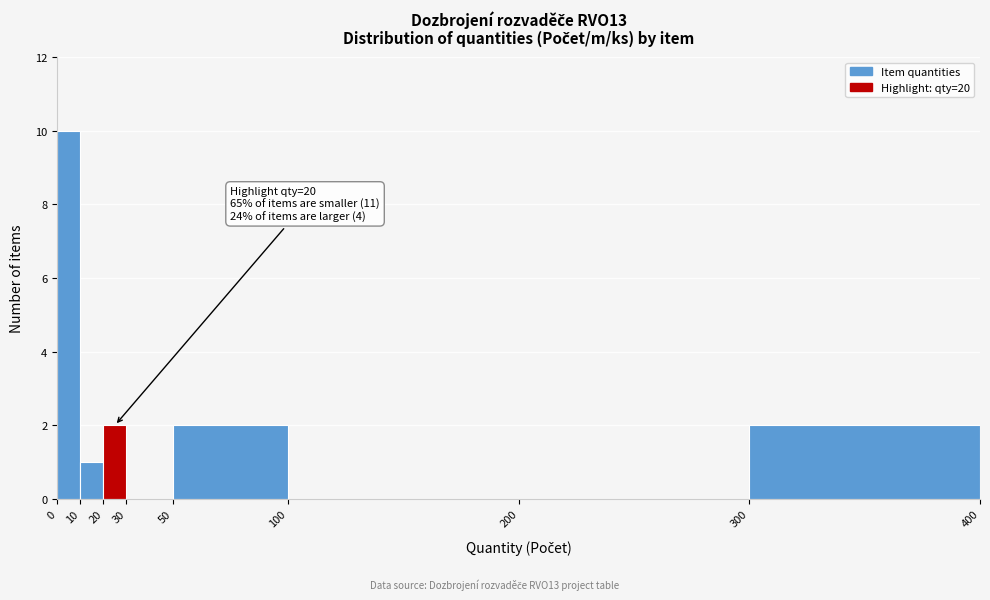

Which range on the x-axis has the tallest bar?

0 to 10